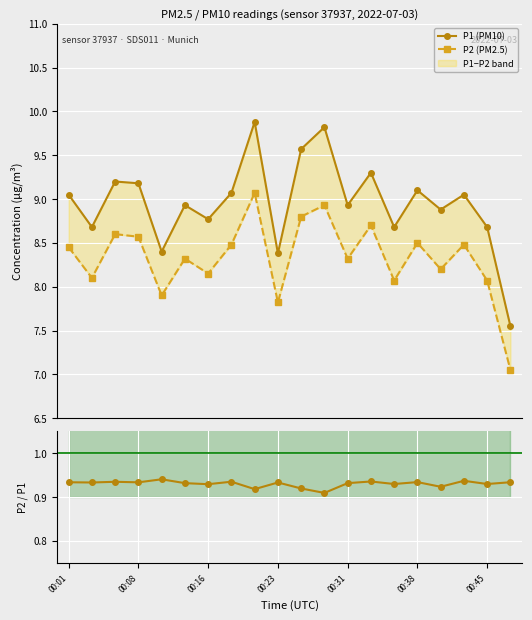

Is this an area chart (filled region under the line)?

No